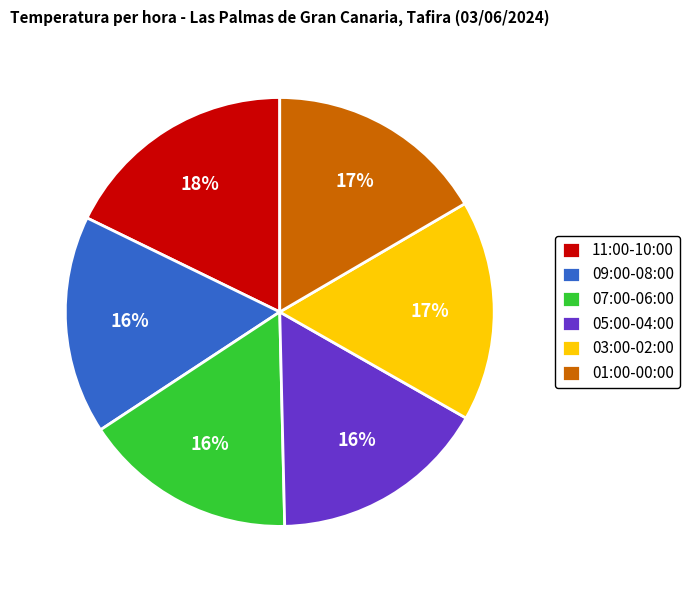

To the nearest percent, what portion does 09:00-08:00 represent?

16%